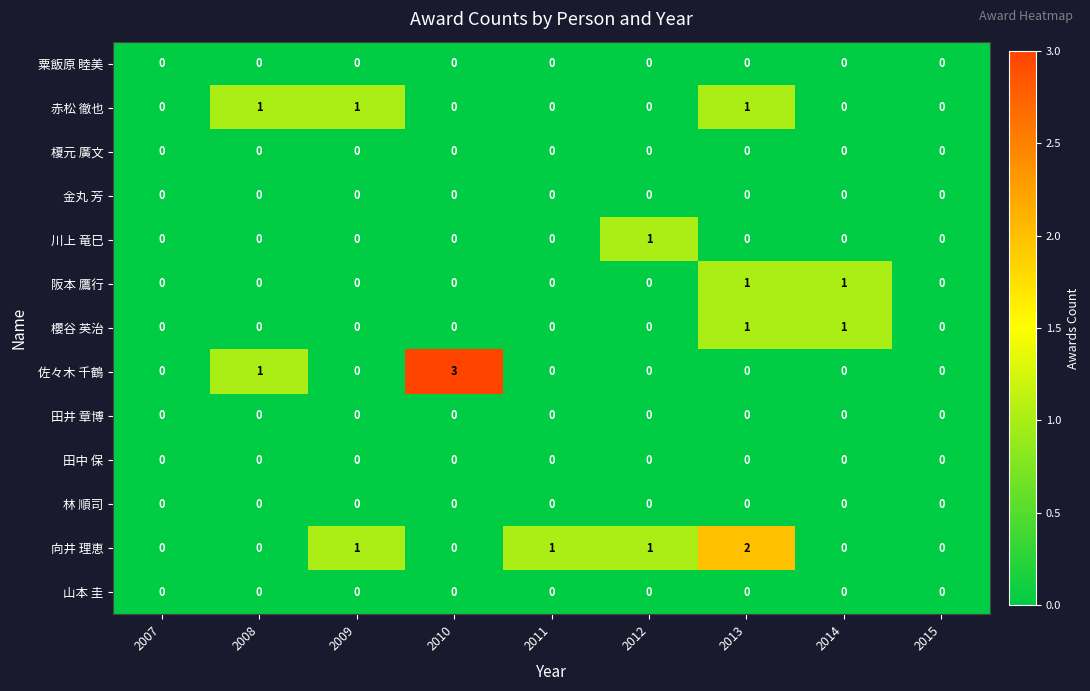

Which category has the highest value across all series?

2010